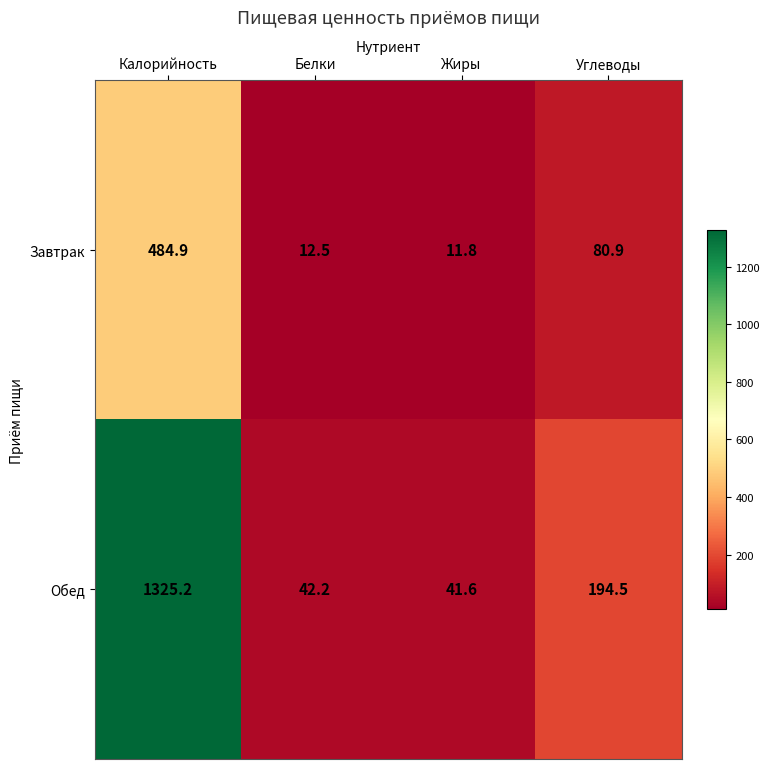

What is the total value across all series at Калорийность?

1810.1